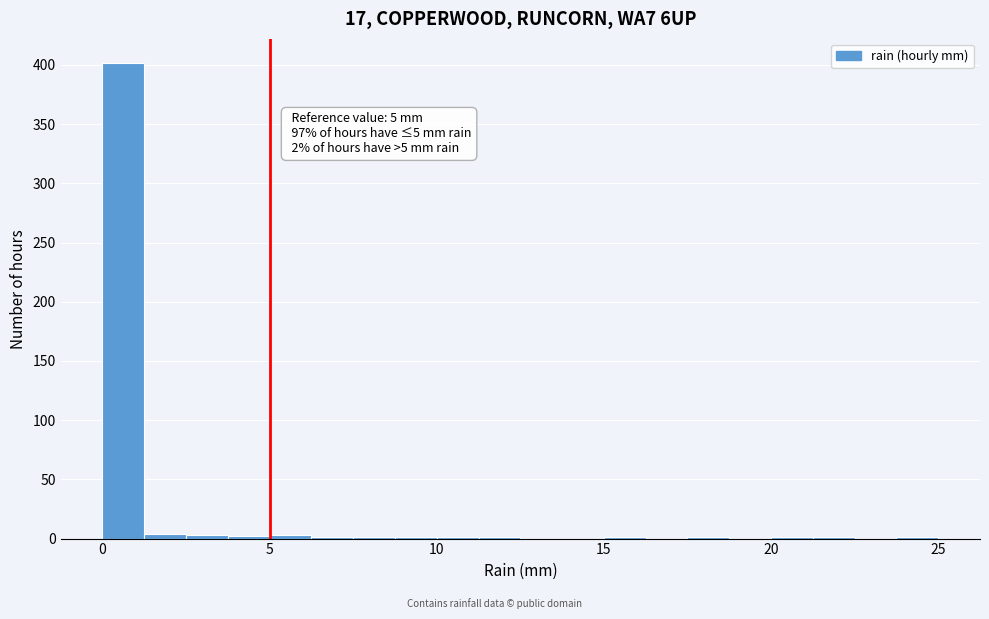

Around what value on the x-axis is the tallest bar? Give the approximate position of its centre, as read against the axis.

0.5